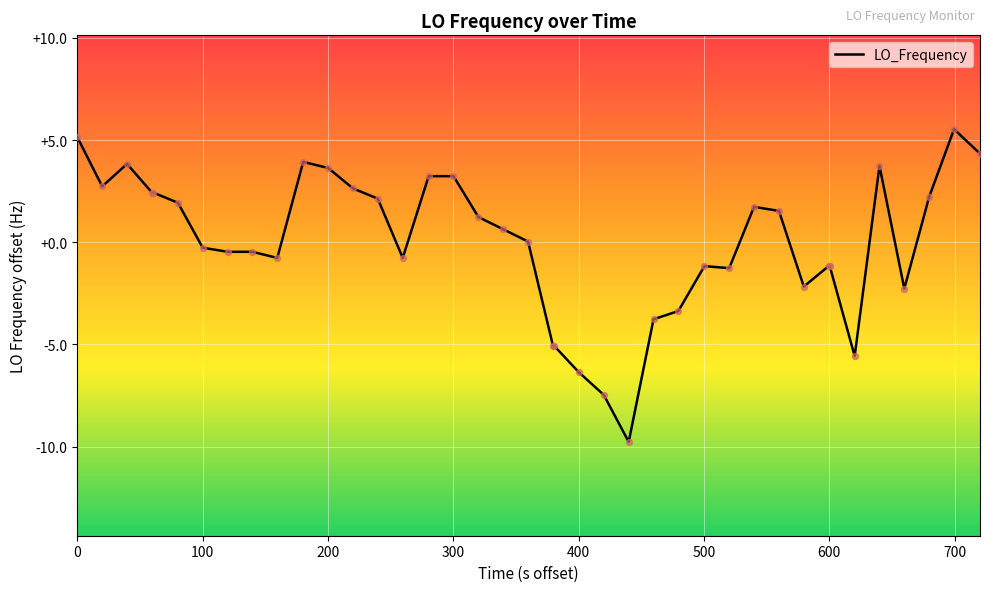

What is the maximum value shown in the chart?

5.5